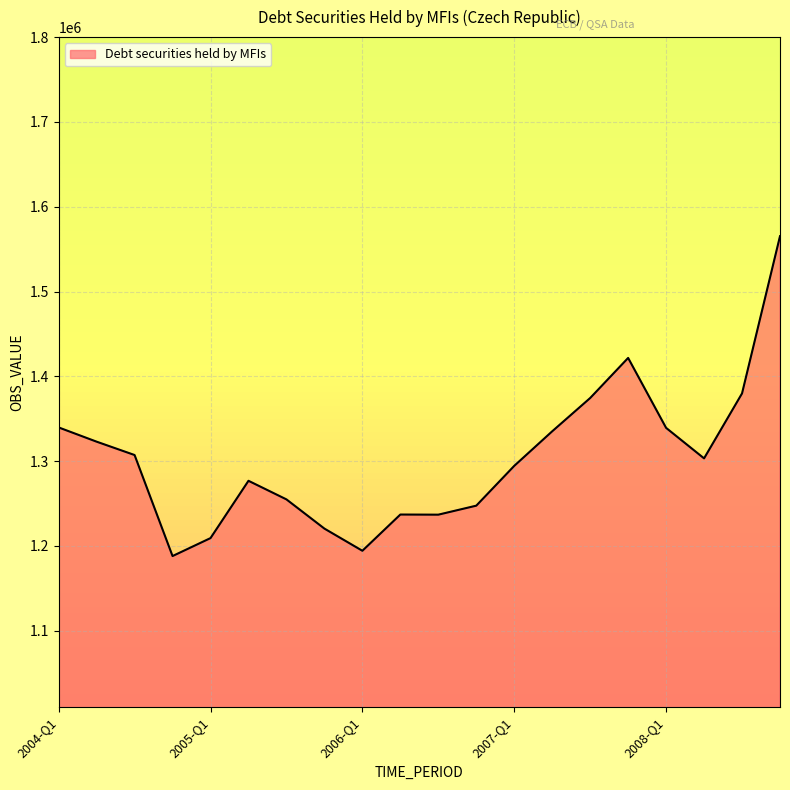

What is the minimum value shown in the chart?

1188017